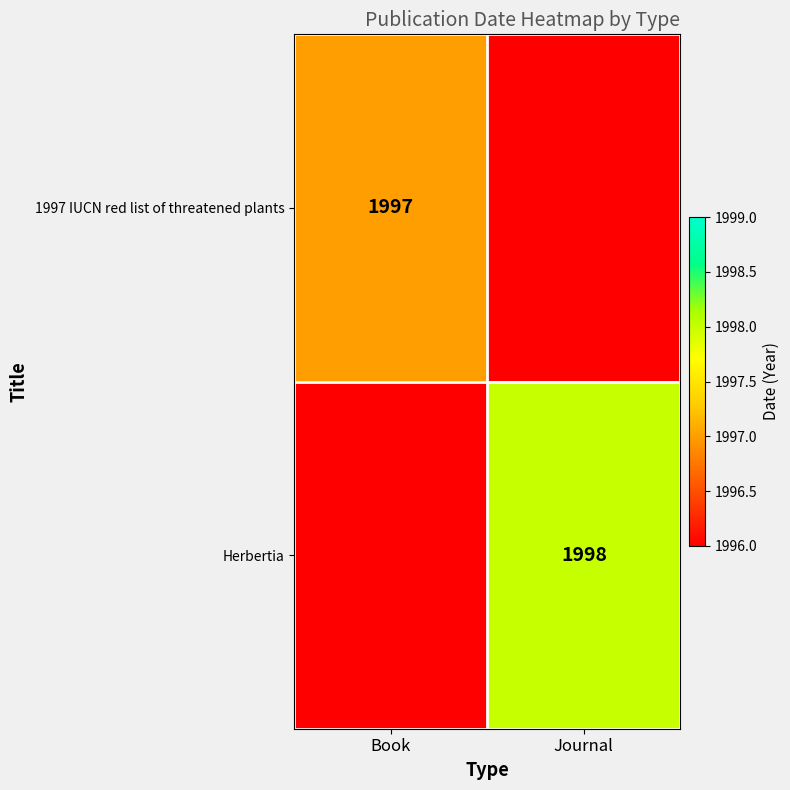

The Herbertia series shows 693 at Journal. True or false?

False